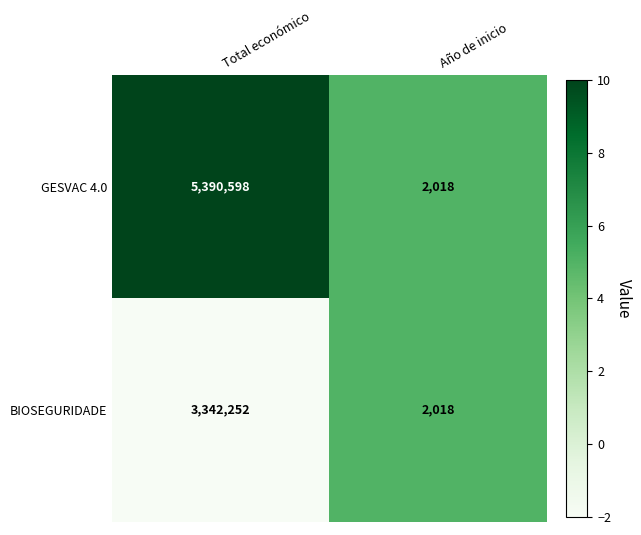

Rank the series by their average value, from lowest to highest.

BIOSEGURIDADE, GESVAC 4.0